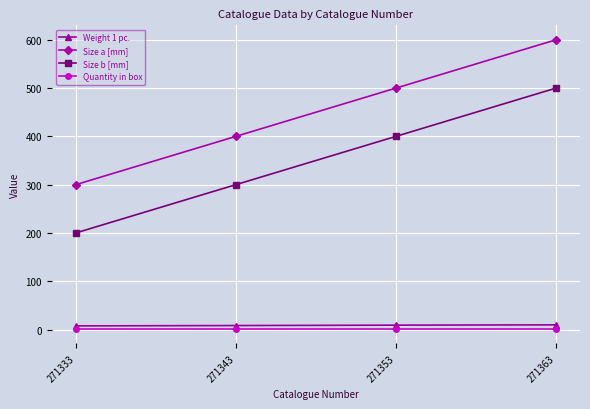

At which label is Size b [mm] closest to 350?

271343